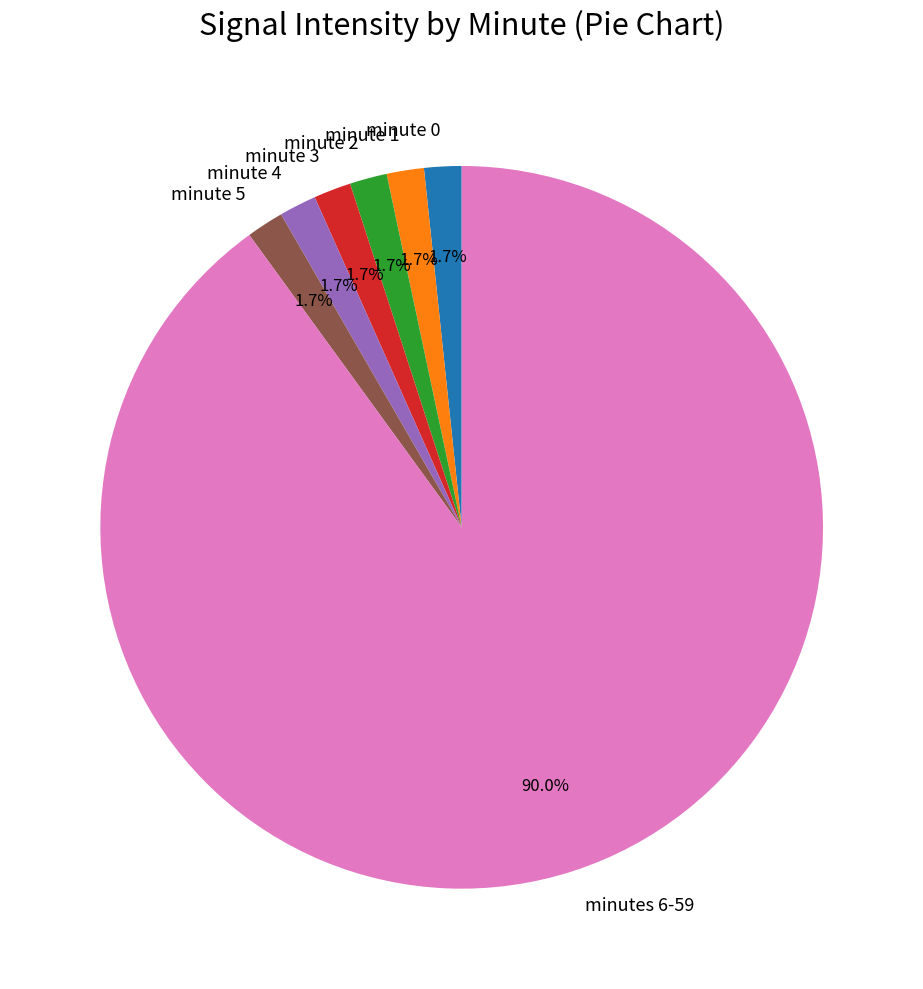

Is the sum of minute 0 and minute 2 greater than half?

No